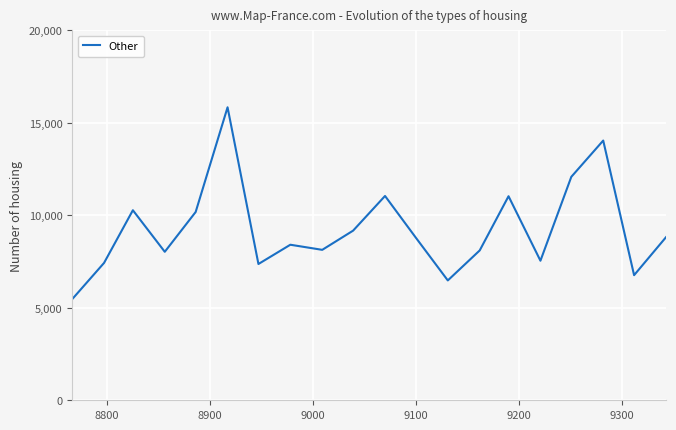

What is the difference between the maximum and minimum values?

10370